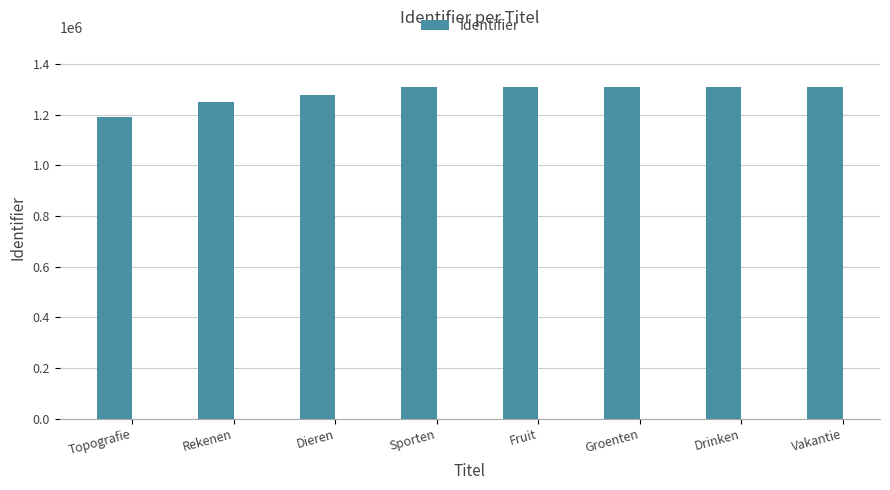

What is the label of the 6th bar from the left?

Groenten